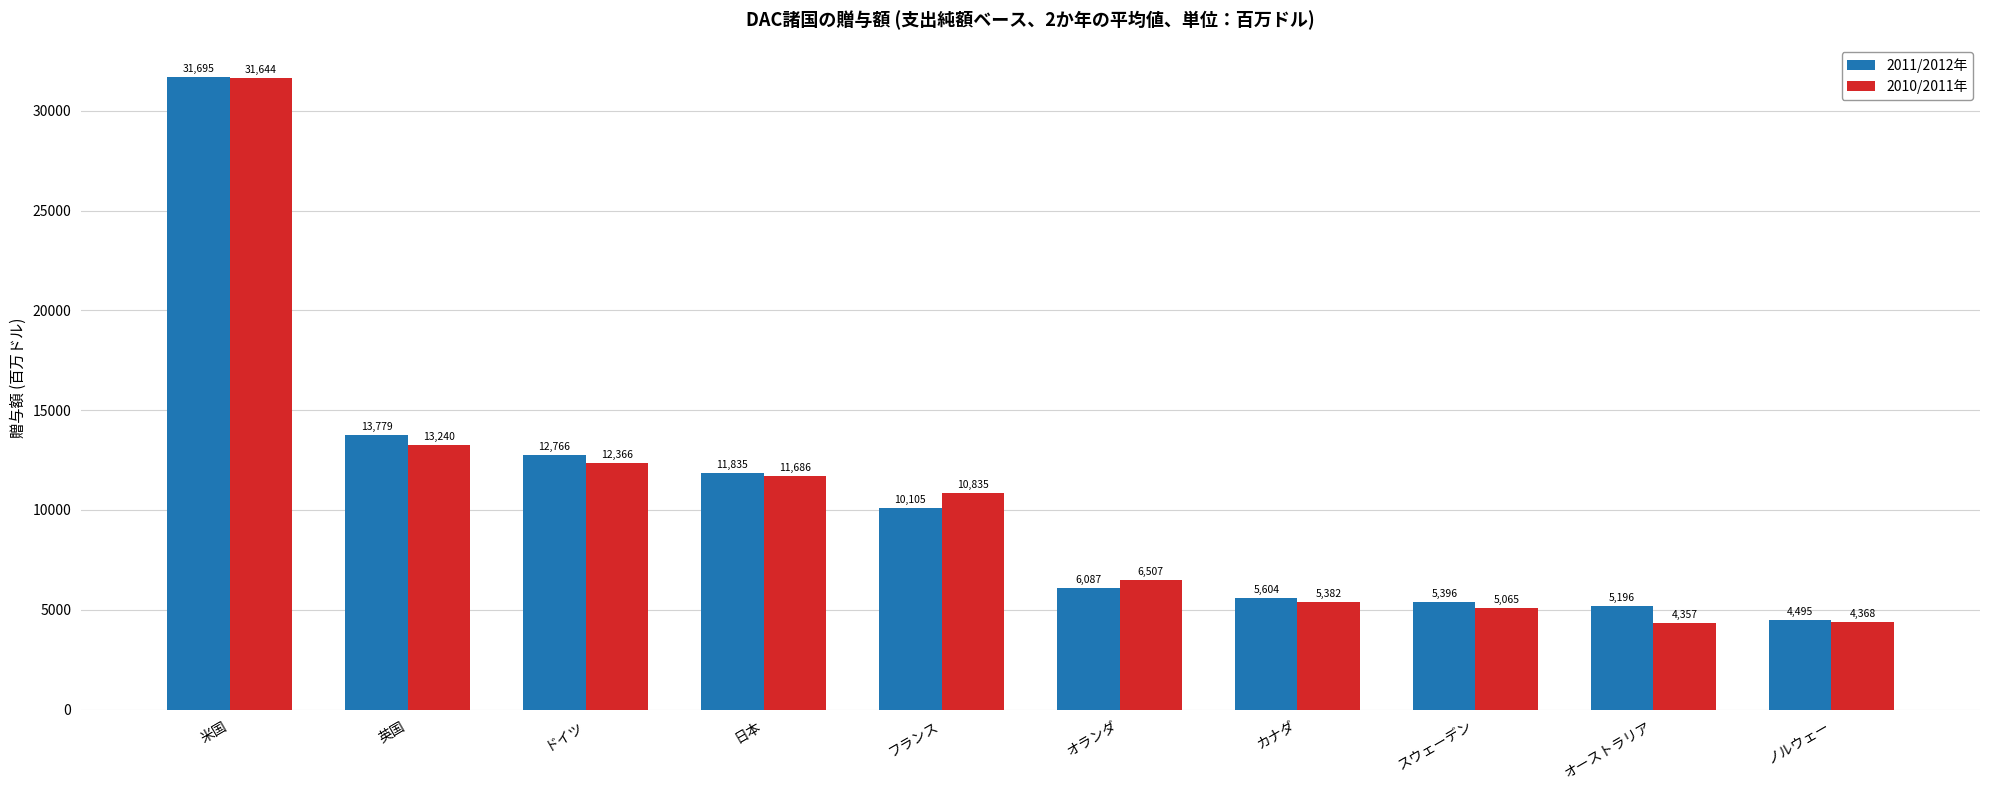

Reading left to right, transcribe all the data shown in this chart.

2011/2012年: 31695	13779	12766	11835	10105	6087	5604	5396	5196	4495
2010/2011年: 31644	13240	12366	11686	10835	6507	5382	5065	4357	4368